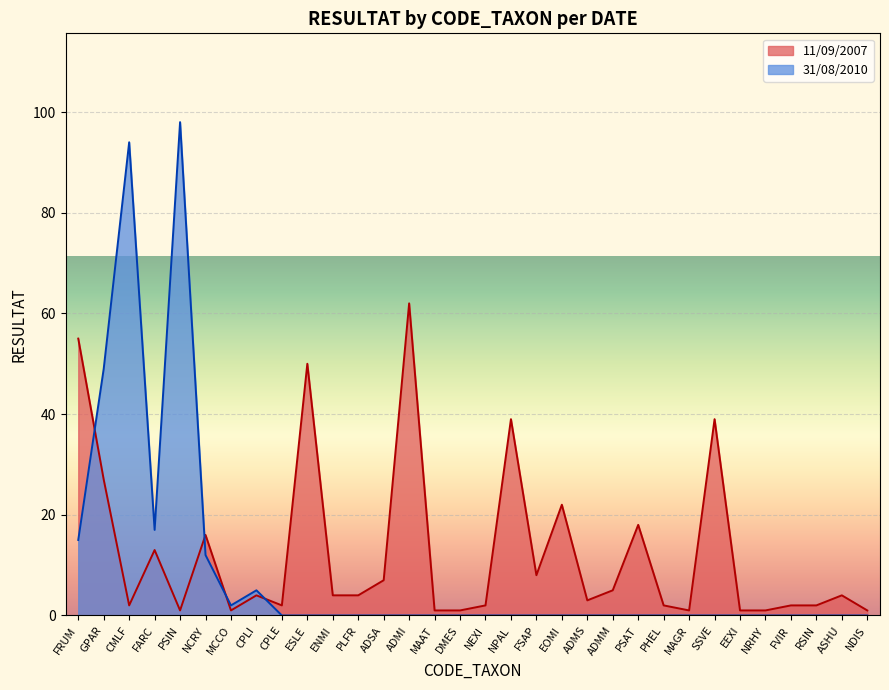

What is the sum of all 2007-09-11 values?

400